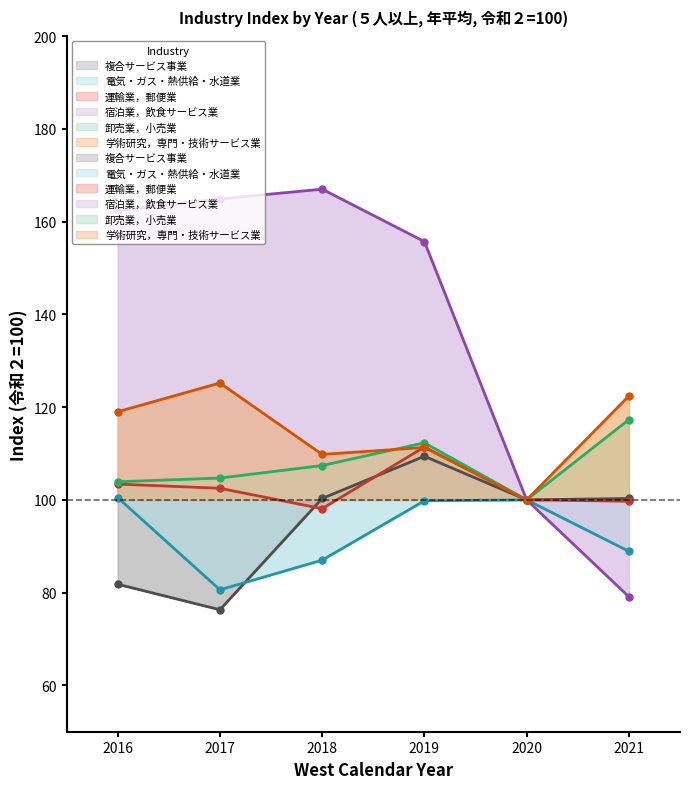

Where is 卸売業，小売業 nearest to the value 108?

2018